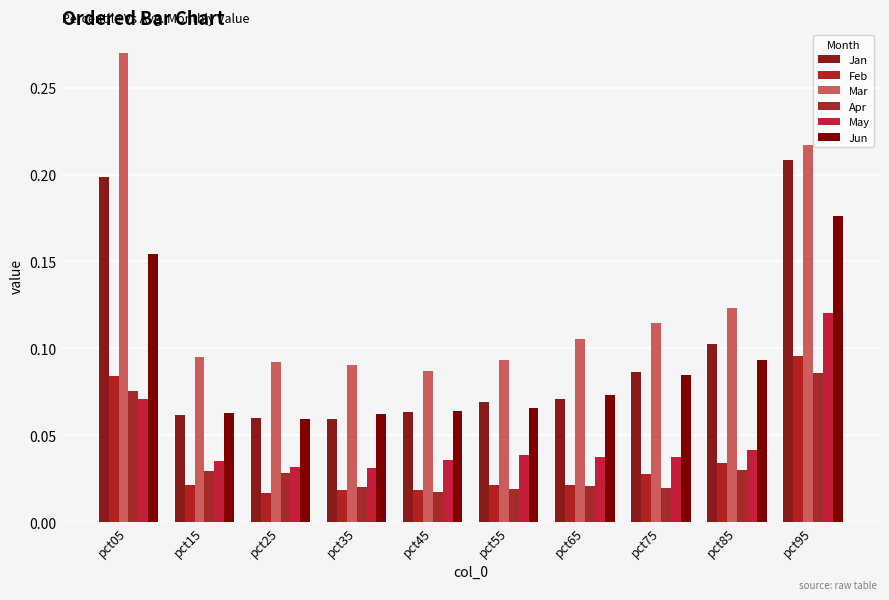

Rank the categories by Mar value from lowest to highest.

pct45, pct35, pct25, pct55, pct15, pct65, pct75, pct85, pct95, pct05